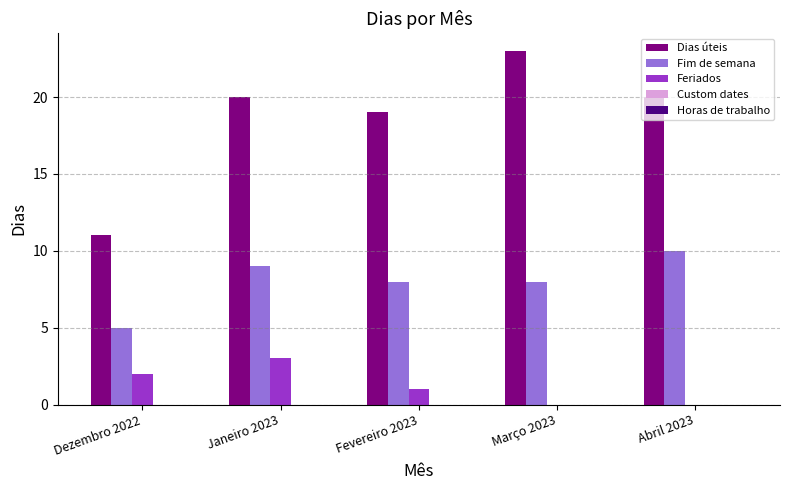

What is the total value across all series at Janeiro 2023?

32